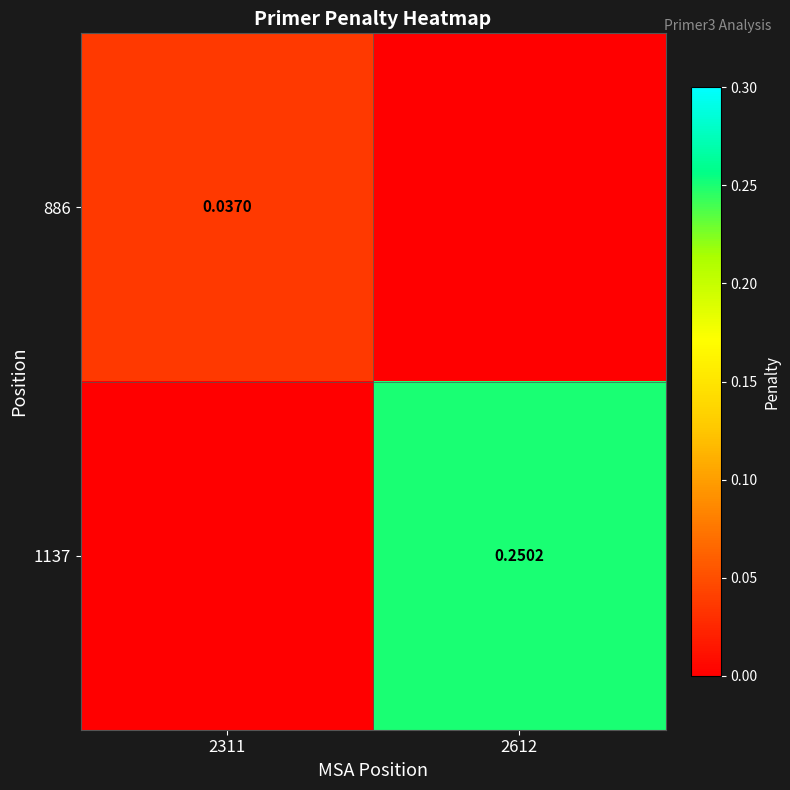

List the series in order of their peak value, lowest first.

886, 1137